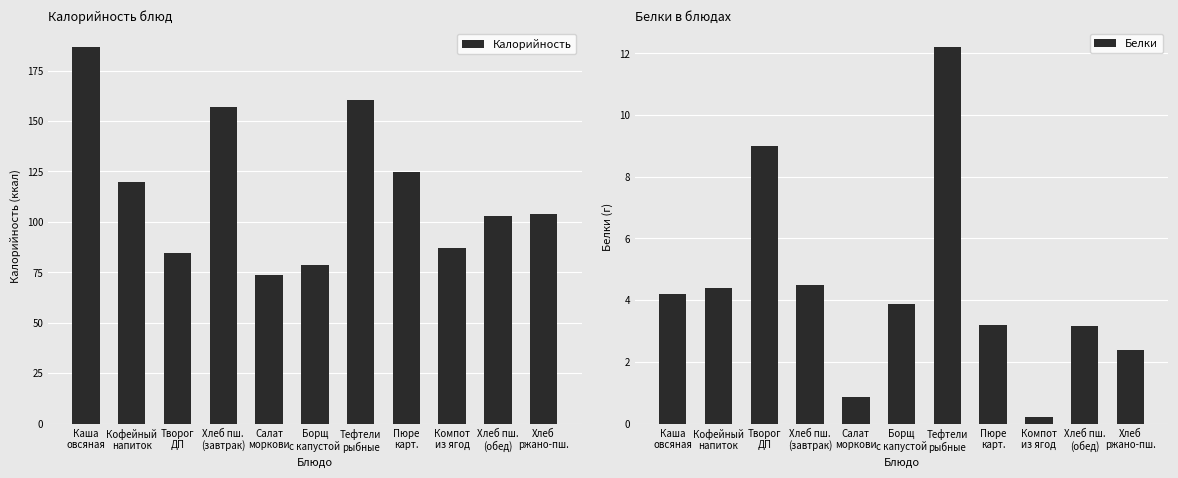

How many series are shown in this chart?

2